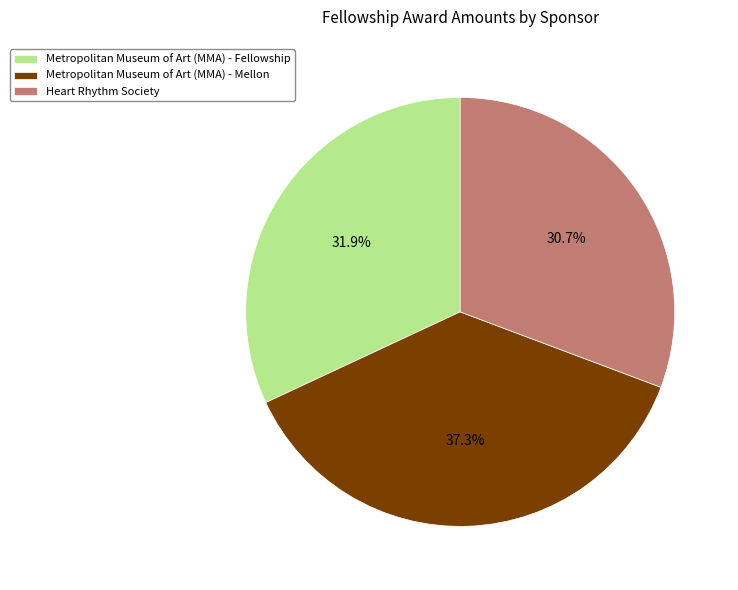

The Metropolitan Museum of Art (MMA) - Fellowship slice represents 32% of the pie. True or false?

True